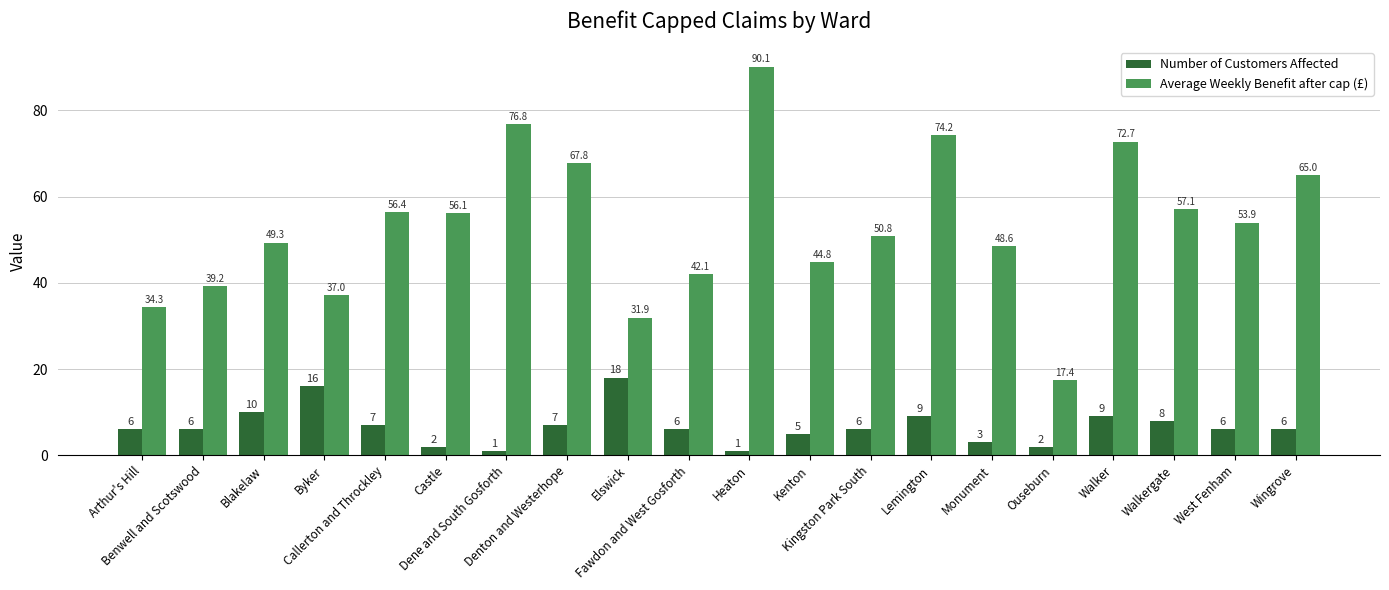

At which category is the sum across all series the highest?

Heaton